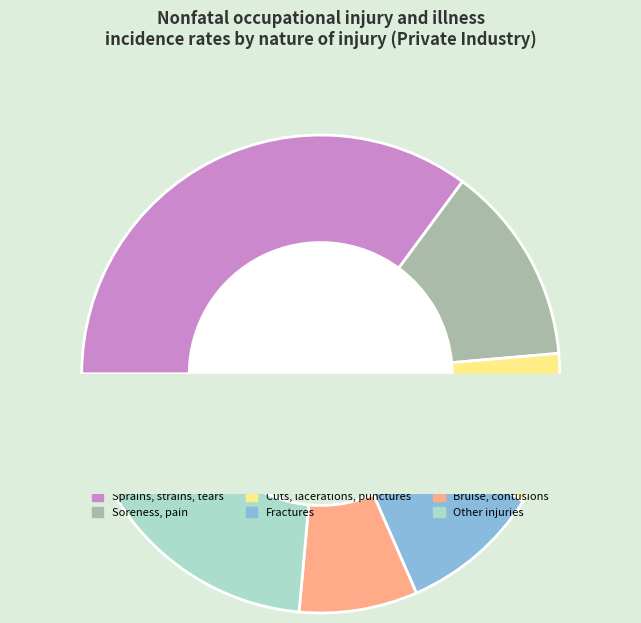

Which has a higher value, Other injuries or Fractures?

Other injuries